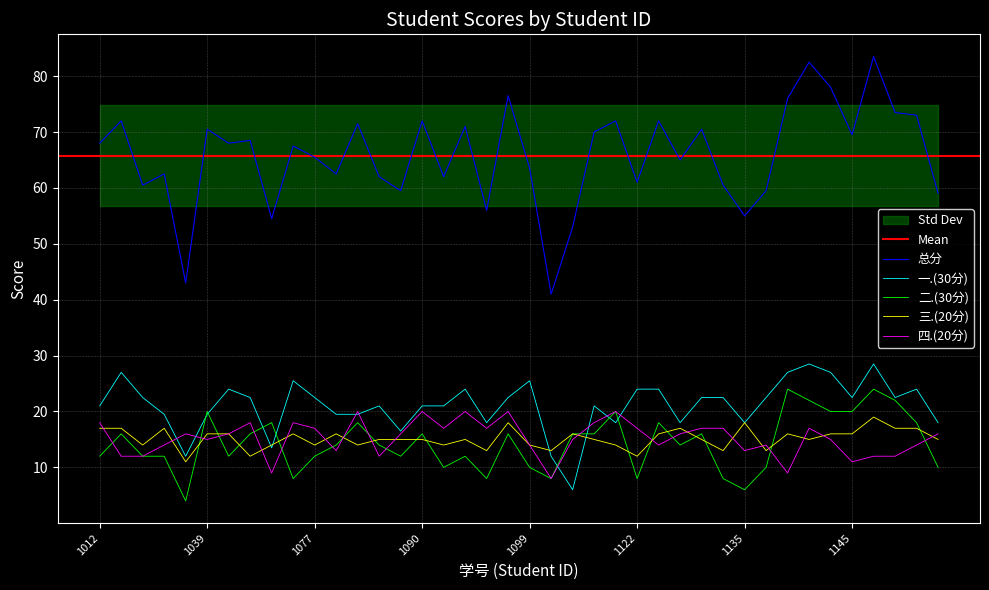

At which label does 总分 first exceed 68?

2022051026